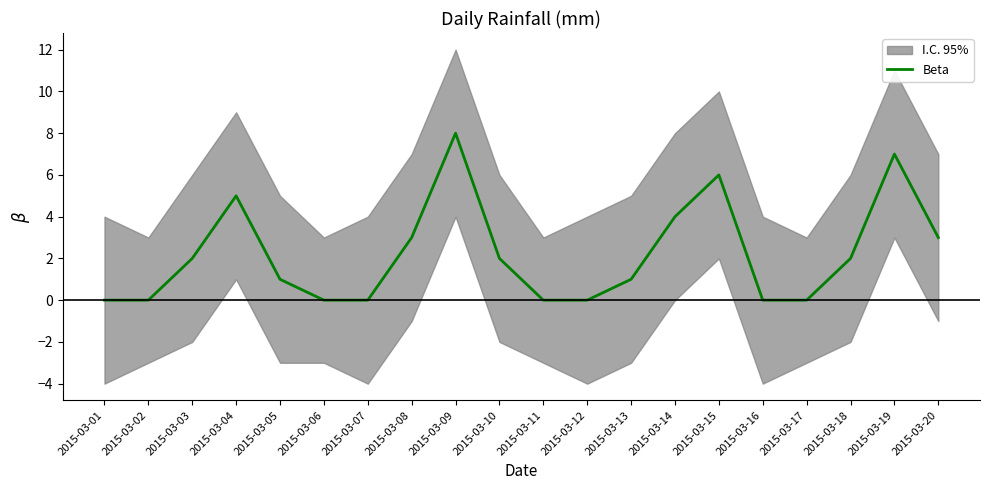

What is the greatest value displayed?

8